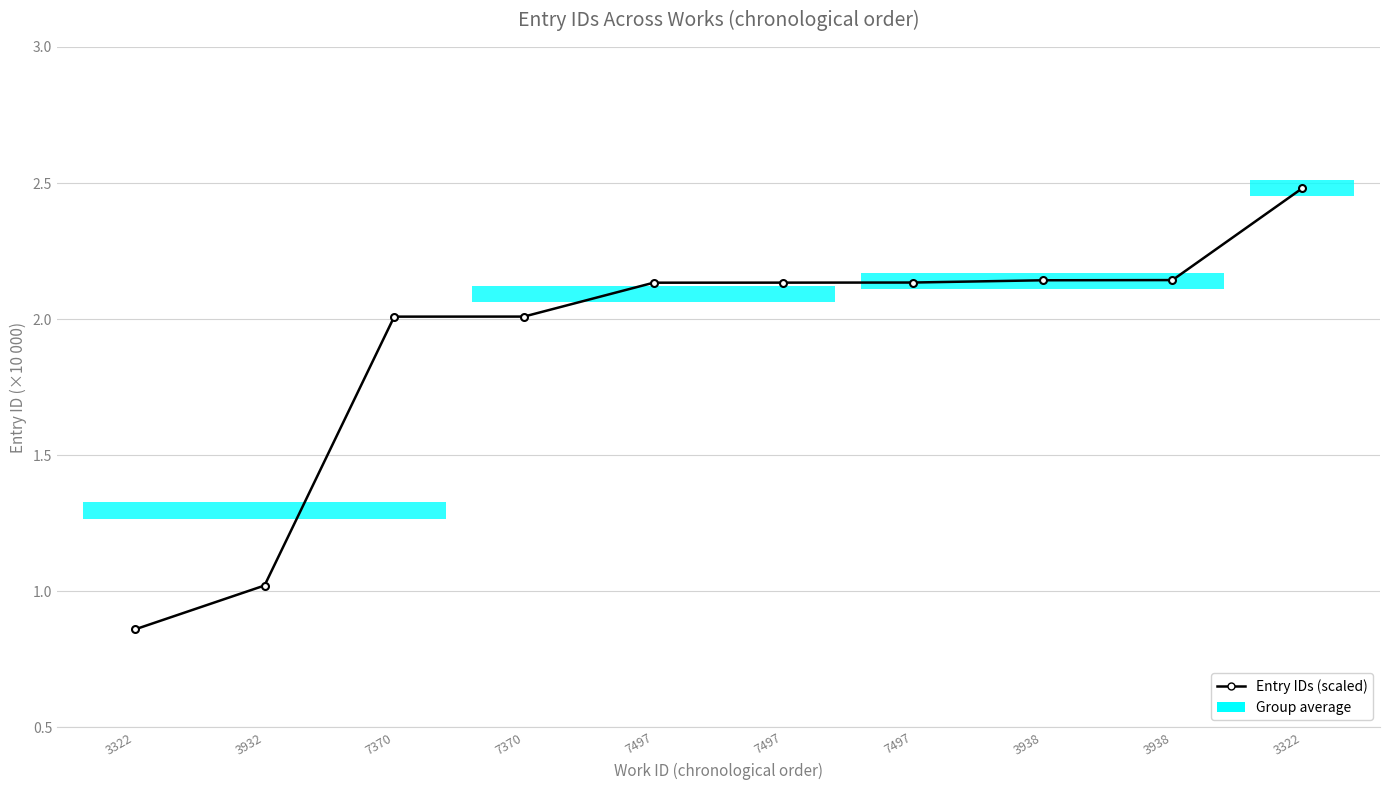

Reading right to left, what are all the values shown in this chart?

3322=2.5	3938=2.1	3938=2.1	7497=2.1	7497=2.1	7497=2.1	7370=2.0	7370=2.0	3932=1.0	3322=0.9